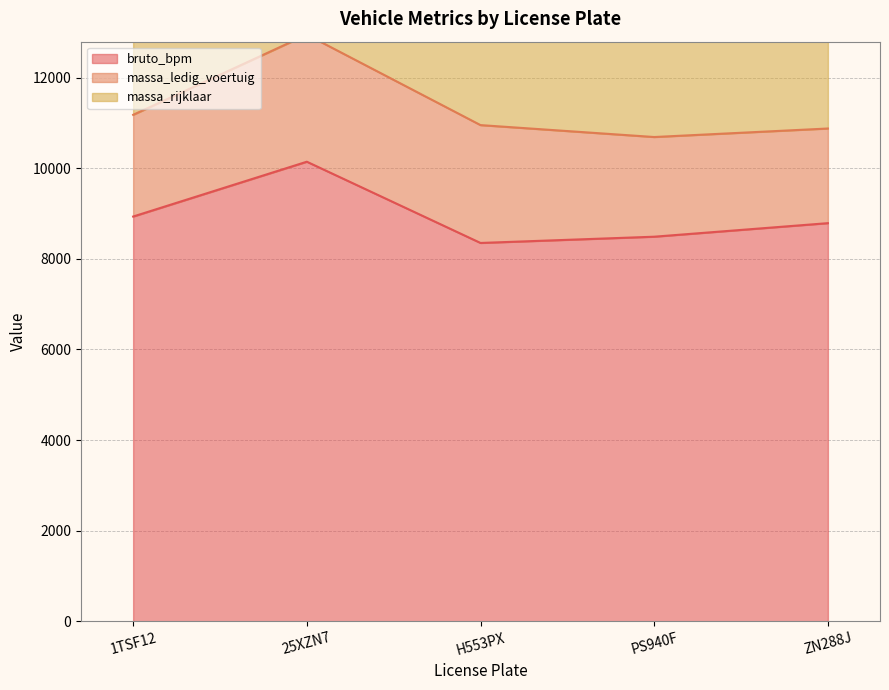

Reading left to right, what are all the values shown in this chart?

bruto_bpm: 8933	10143	8350	8488	8787
massa_ledig_voertuig: 2245	2804	2601	2200	2089
massa_rijklaar: 2345	2904	2701	2300	2189